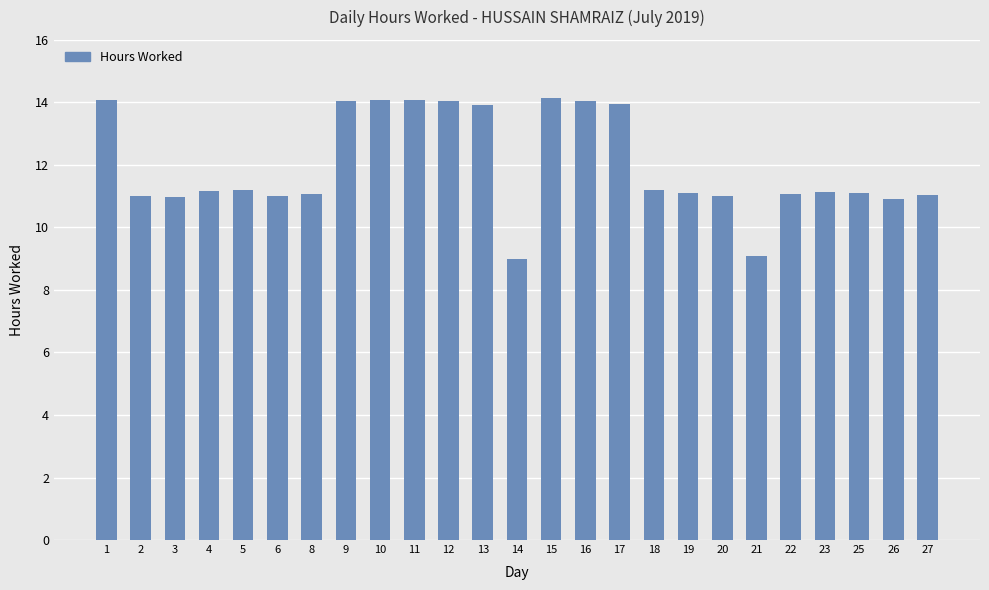

What is the sum of all values?

299.4